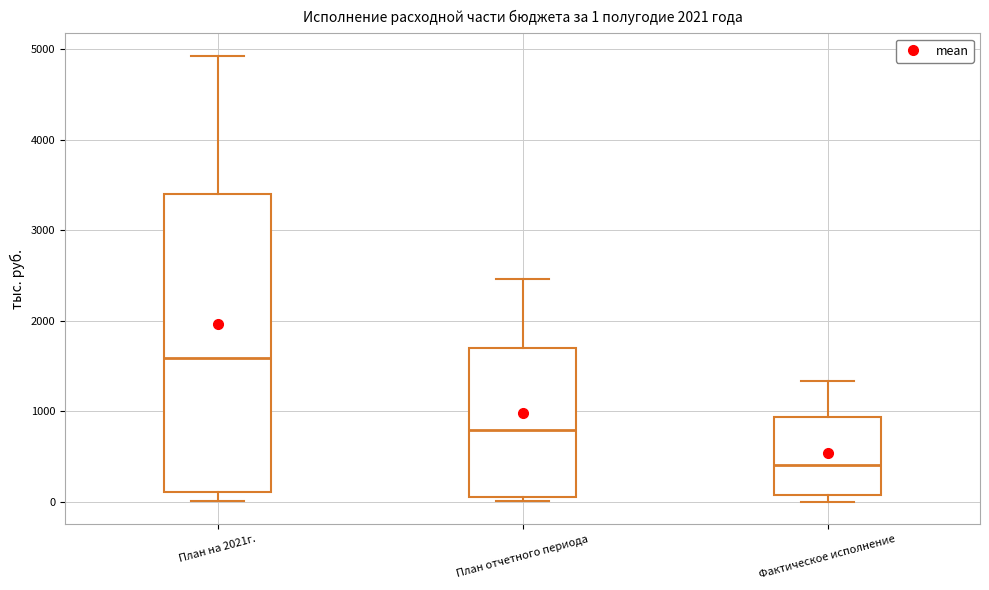

Comparing the boxes themselves (not the whiskers), which one is the tallest?

План на 2021г.